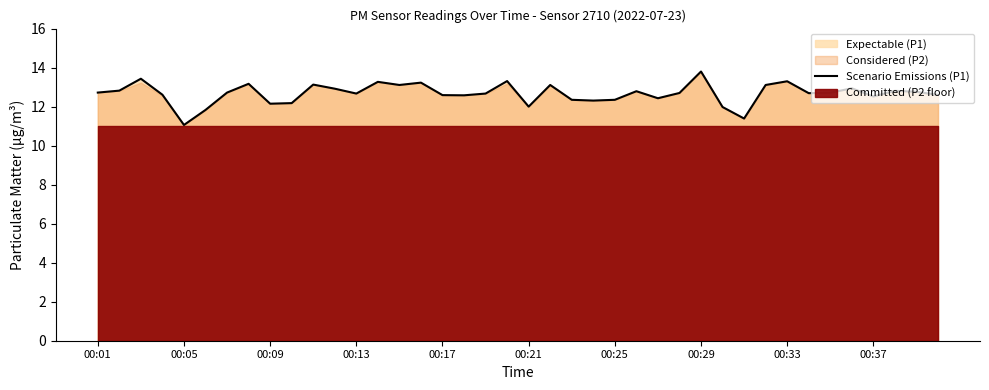

Is it true that the value at 38 is 7.3?

False